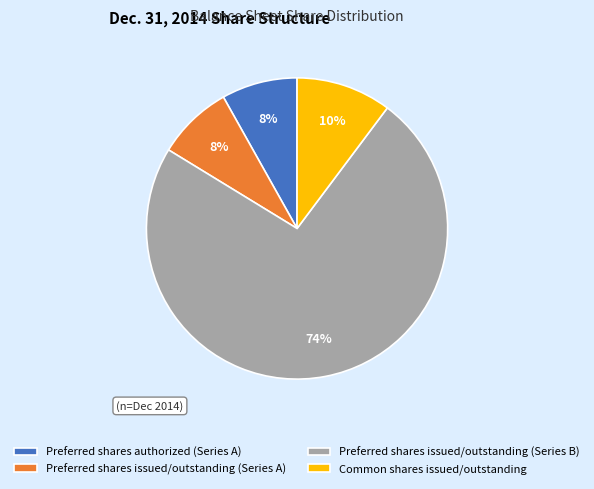

The Preferred shares issued/outstanding (Series A) slice represents 8% of the pie. True or false?

True